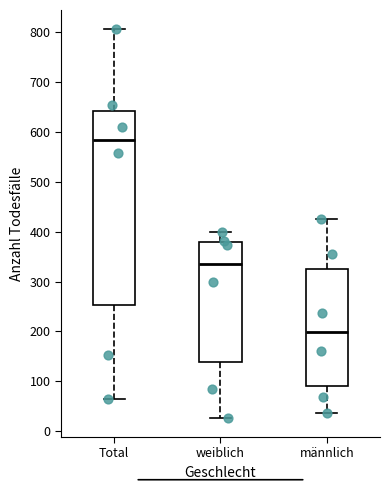

Reading left to right, transcribe this box plot: for each box, give where its median line is, the range the box spans, and where its two whiskers end, as read against the y-axis. The values are not printed on the chart, so give them approximately, as read against the axis.

Total: median 580, box 250 to 640, whiskers 60 to 810
weiblich: median 340, box 140 to 380, whiskers 30 to 400
männlich: median 200, box 90 to 330, whiskers 40 to 430